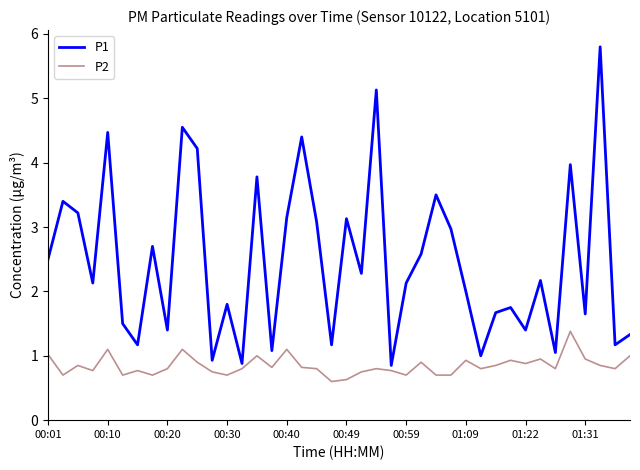

Which series has the largest total across all categories?

P1